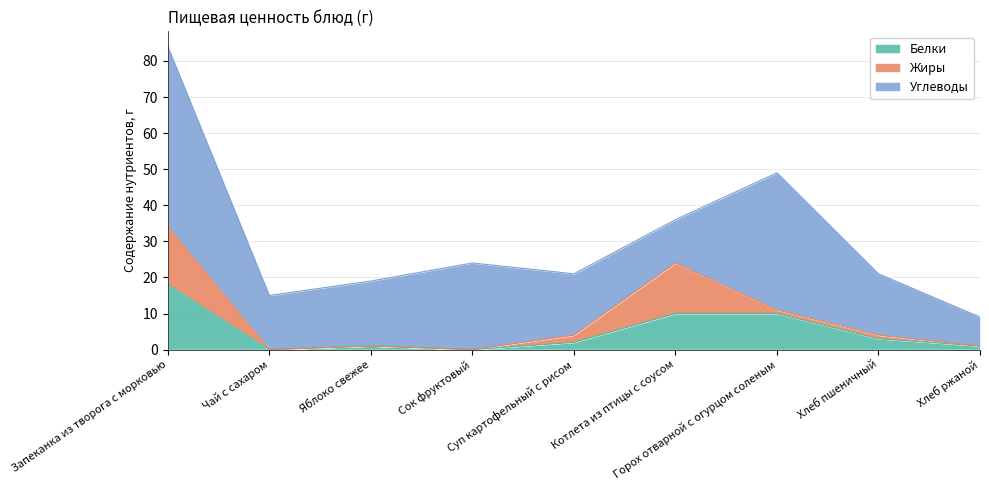

What is the spread (max minus min) of values at Горох отварной с огурцом соленым?

37